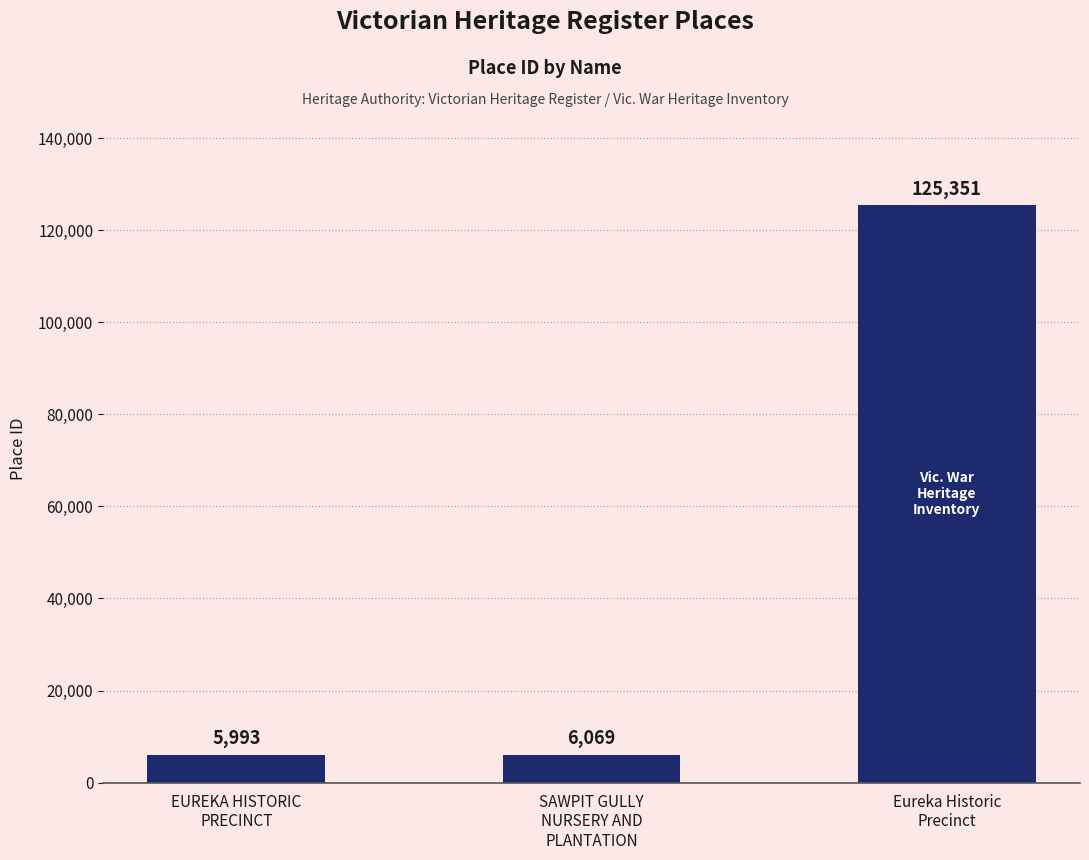

Which label corresponds to the largest value in the chart?

Eureka Historic
Precinct